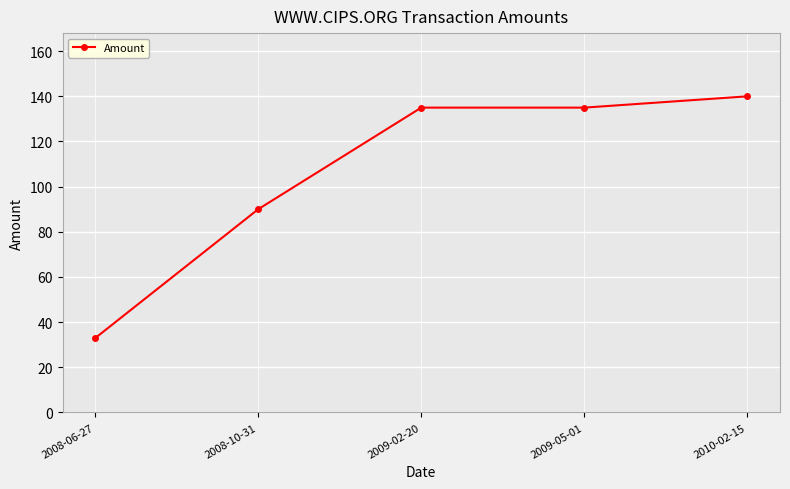

Reading right to left, list all the values displayed in this chart.

2010-02-15=140.0	2009-05-01=135.0	2009-02-20=135.0	2008-10-31=90.0	2008-06-27=32.9